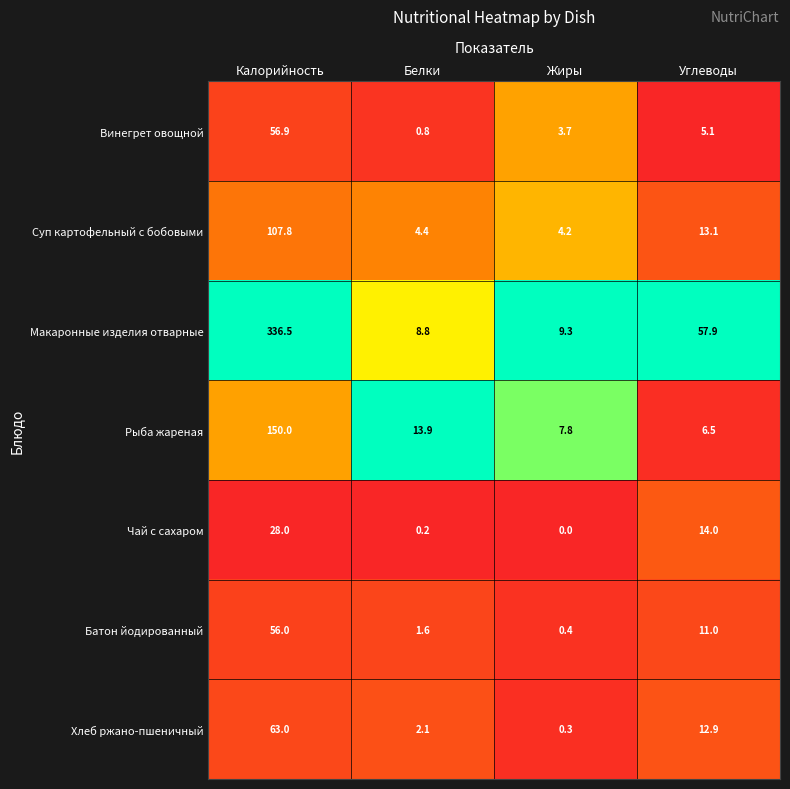

What is the difference between the maximum and second lowest values in the Суп картофельный с бобовыми series?

103.4